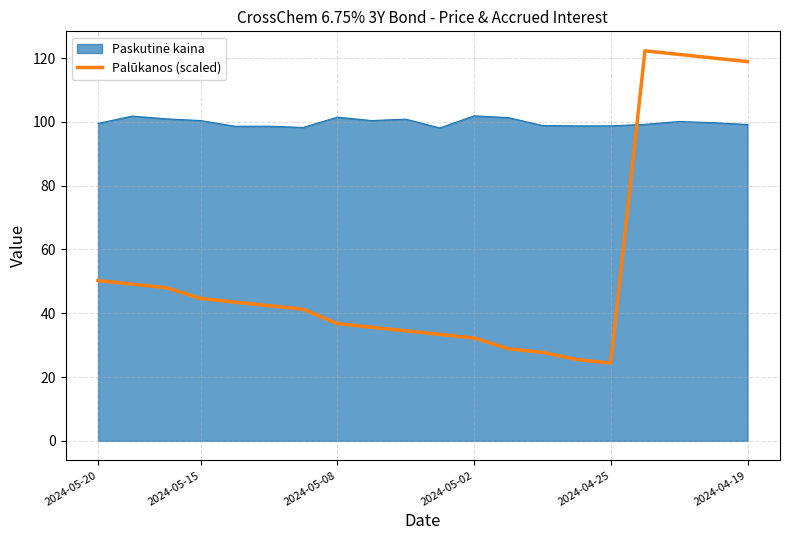

What is the lowest value of the Palūkanos (scaled) series?

24.4